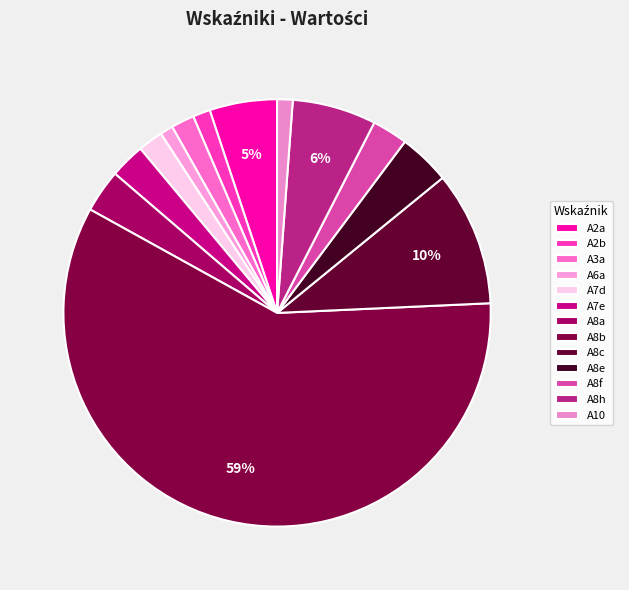

True or false: A7d accounts for 2% of the total.

True